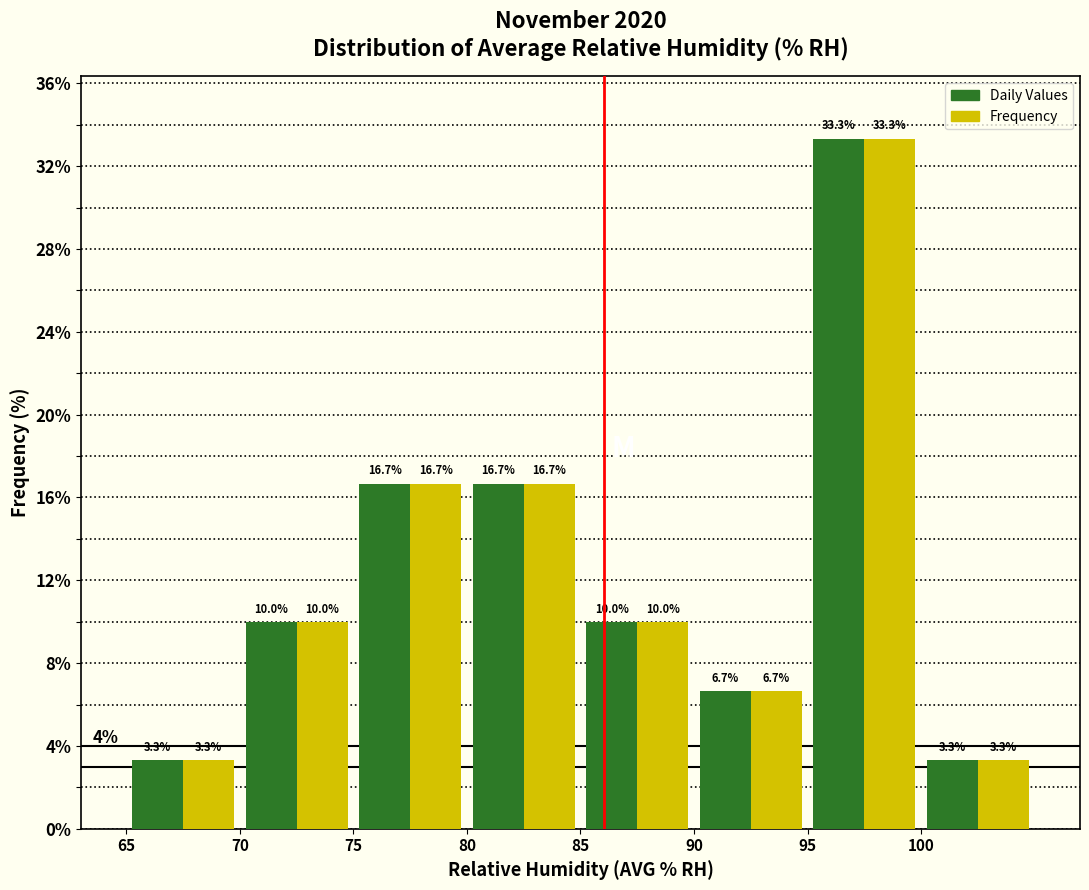

Reading left to right, list every range on the x-axis with the height of the bar of each series over it.

65 to 70: Daily Values=3.3	Frequency=3.3
70 to 75: Daily Values=10.0	Frequency=10.0
75 to 80: Daily Values=16.7	Frequency=16.7
80 to 85: Daily Values=16.7	Frequency=16.7
85 to 90: Daily Values=10.0	Frequency=10.0
90 to 95: Daily Values=6.7	Frequency=6.7
95 to 100: Daily Values=33.3	Frequency=33.3
100 to 105: Daily Values=3.3	Frequency=3.3